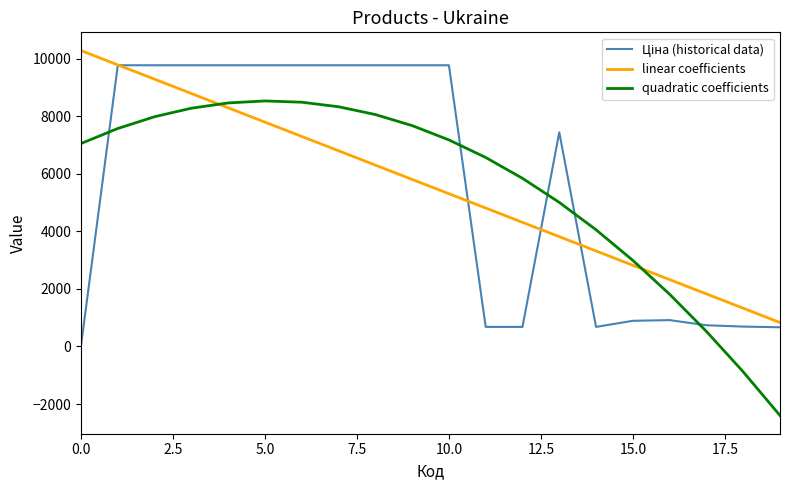

How many intersections are there between linear coefficients and quadratic coefficients?

2